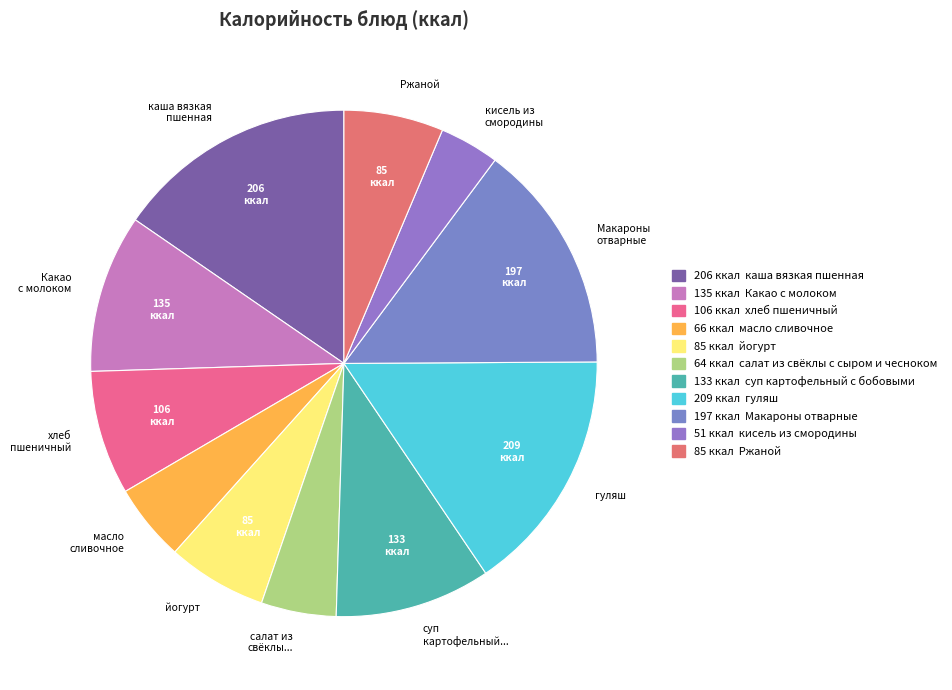

Is it true that Ржаной is 6% of the pie?

True